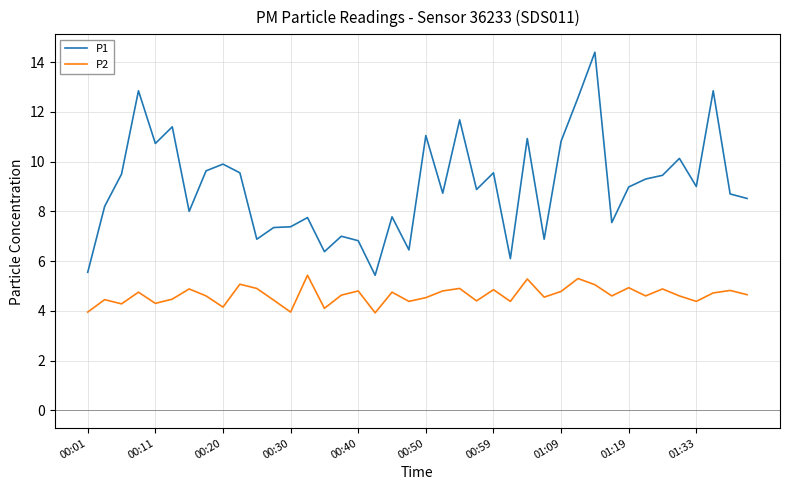

What is the minimum value shown in the chart?

3.9